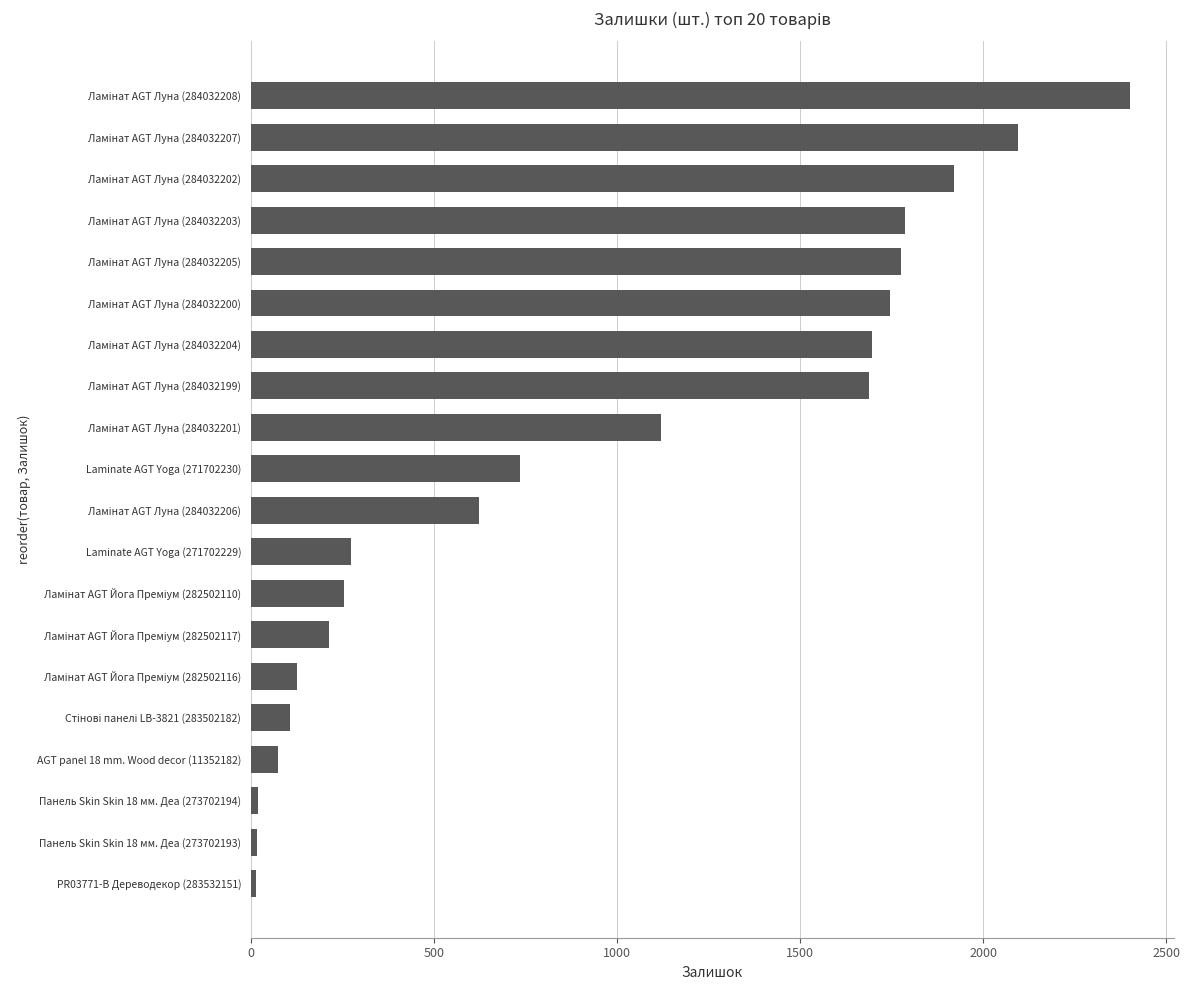

The value at Laminate AGT Yoga (271702230) is 735. True or false?

True